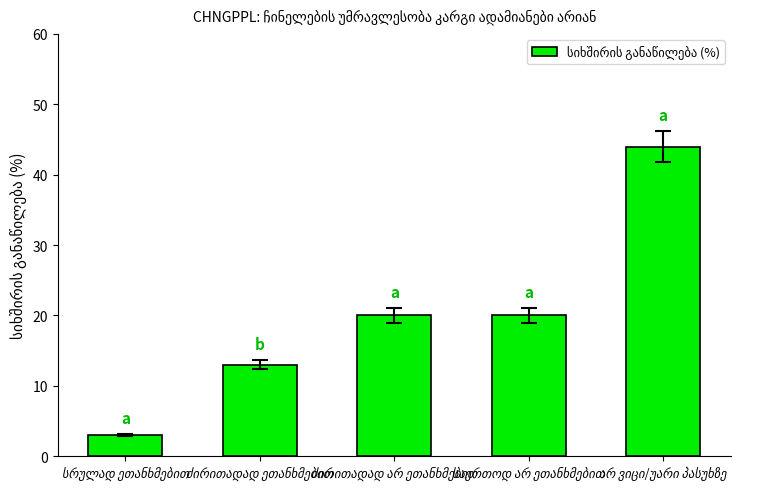

What is the value of the 4th bar from the left?

20